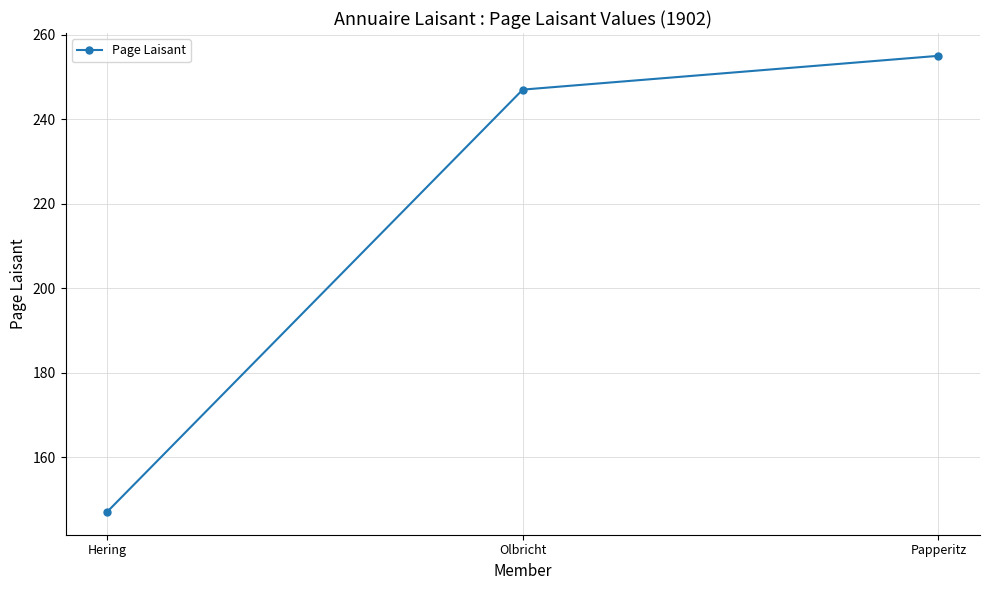

What is the average value?

216